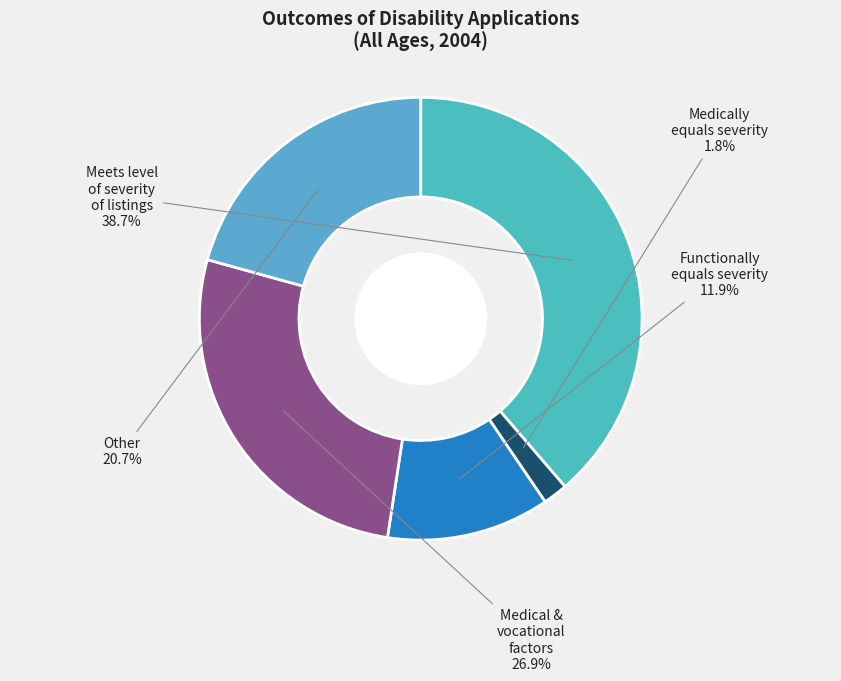

Count the number of slices in the pie.

5